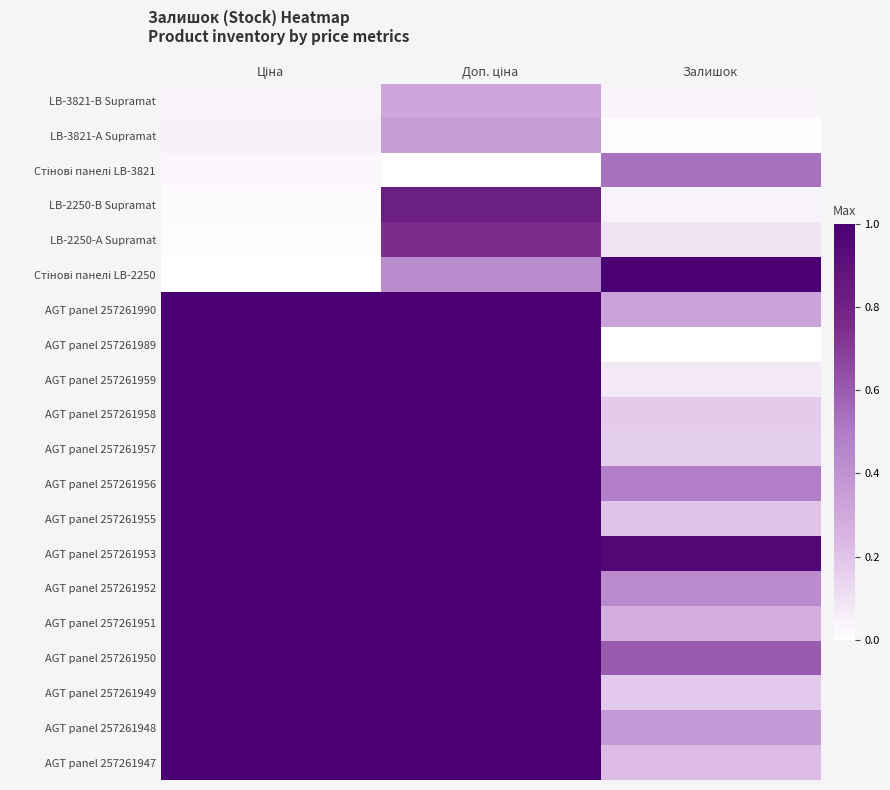

Rank the series by their maximum value, from lowest to highest.

LB-3821-B Supramat, LB-3821-A Supramat, Стінові панелі LB-3821, LB-2250-A Supramat, LB-2250-B Supramat, Стінові панелі LB-2250, AGT panel 257261990, AGT panel 257261989, AGT panel 257261959, AGT panel 257261958, AGT panel 257261957, AGT panel 257261956, AGT panel 257261955, AGT panel 257261953, AGT panel 257261952, AGT panel 257261951, AGT panel 257261950, AGT panel 257261949, AGT panel 257261948, AGT panel 257261947